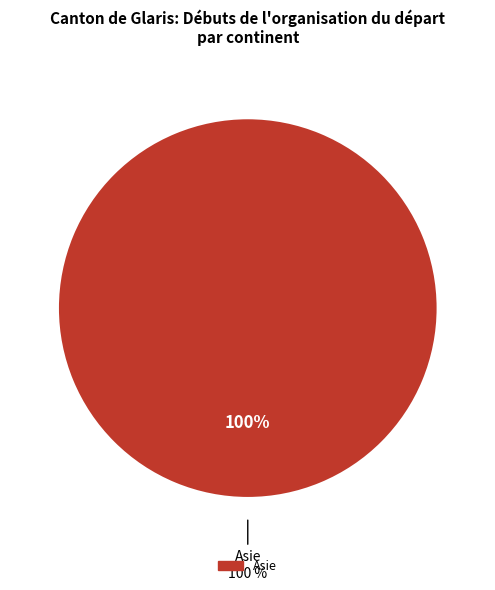

Do Europe and Océanie together represent more than half of the pie?

No